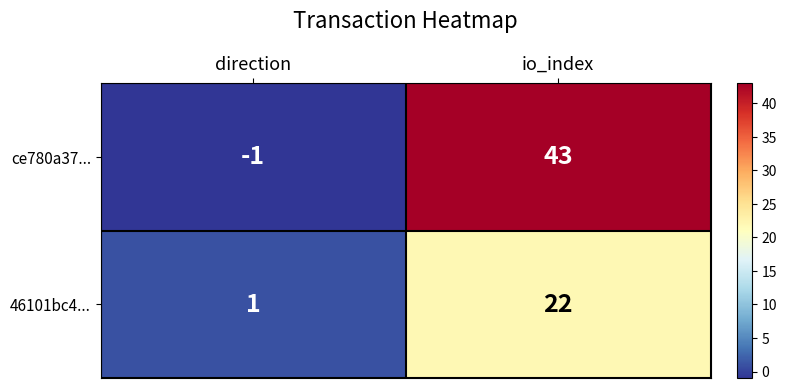

Reading left to right, what are all the values shown in this chart?

ce780a37...: direction=-1	io_index=43
46101bc4...: direction=1	io_index=22